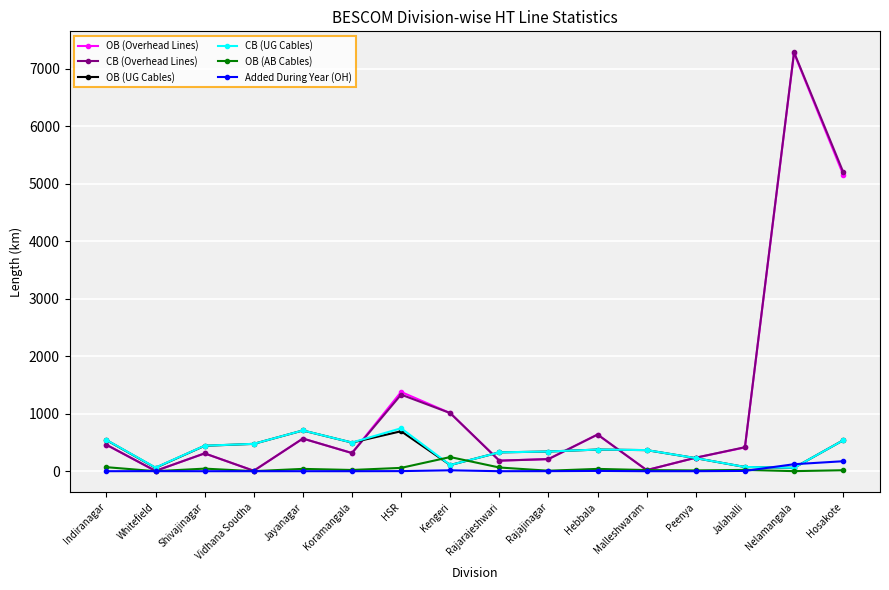

After their last crossing, which series has the higher values: OB (AB Cables) or CB (UG Cables)?

CB (UG Cables)